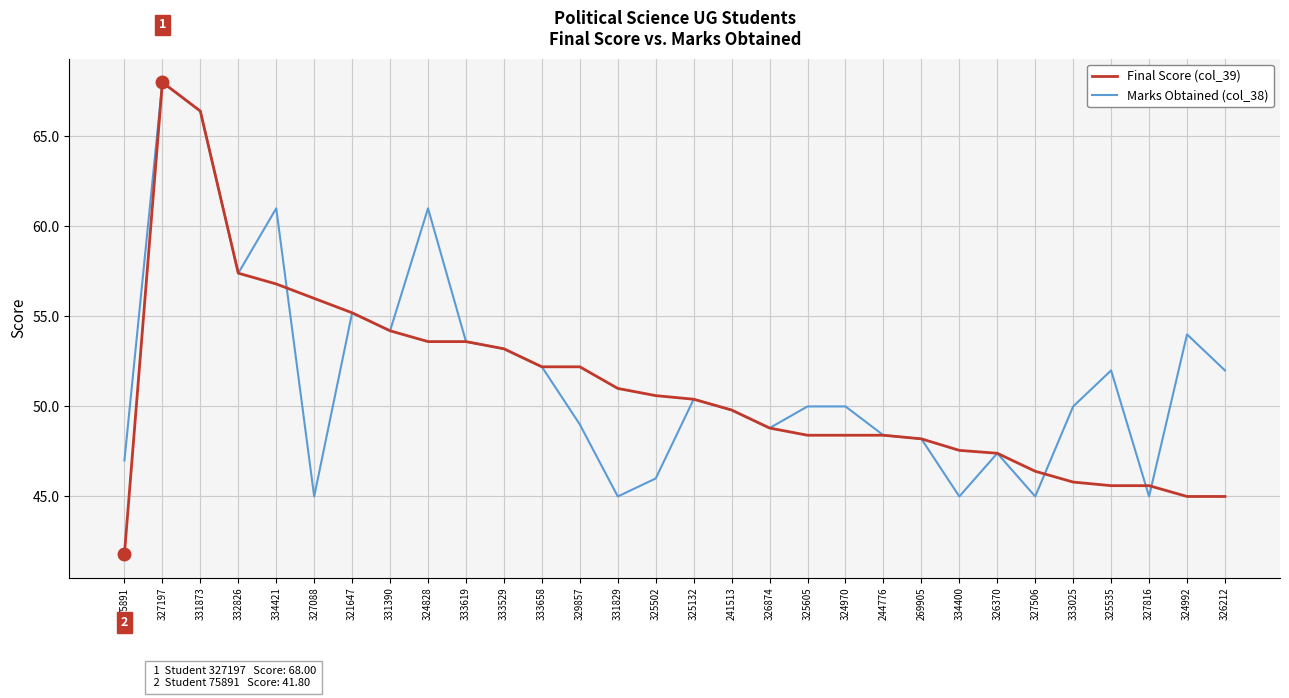

What is the total value across all series at 241513?

99.6